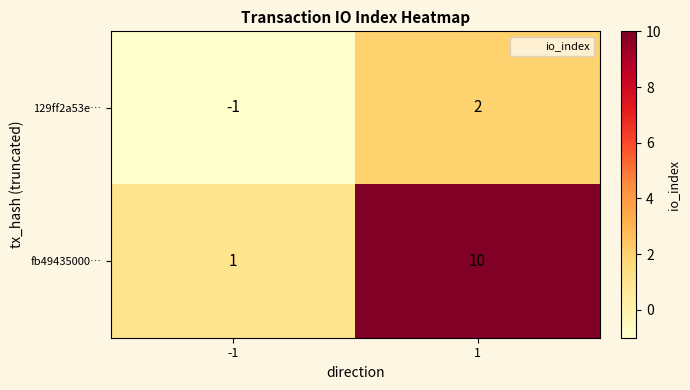

Reading right to left, what are all the values shown in this chart?

129ff2a53e…: 1=2	-1=-1
fb49435000…: 1=10	-1=1